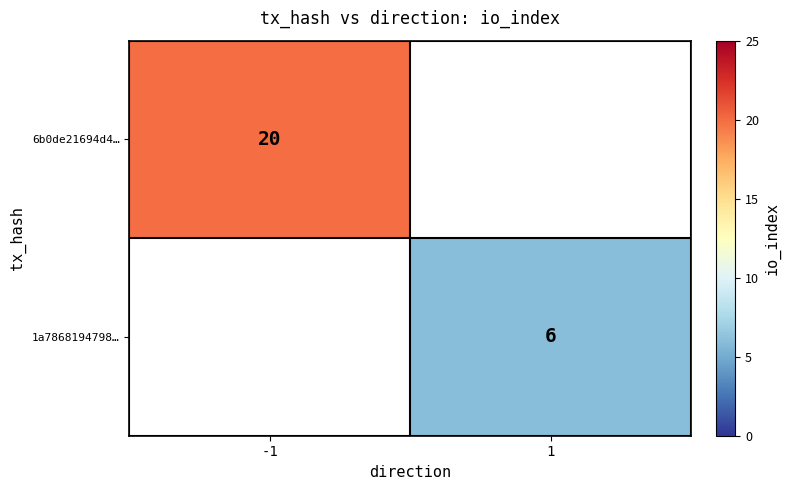

True or false: 1a7868194798… has a value of 10 at 1.

False